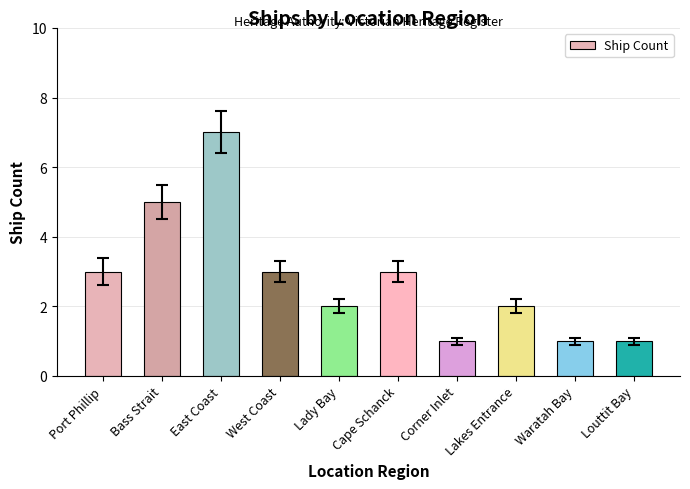

What is the label of the 3rd bar from the right?

Lakes Entrance